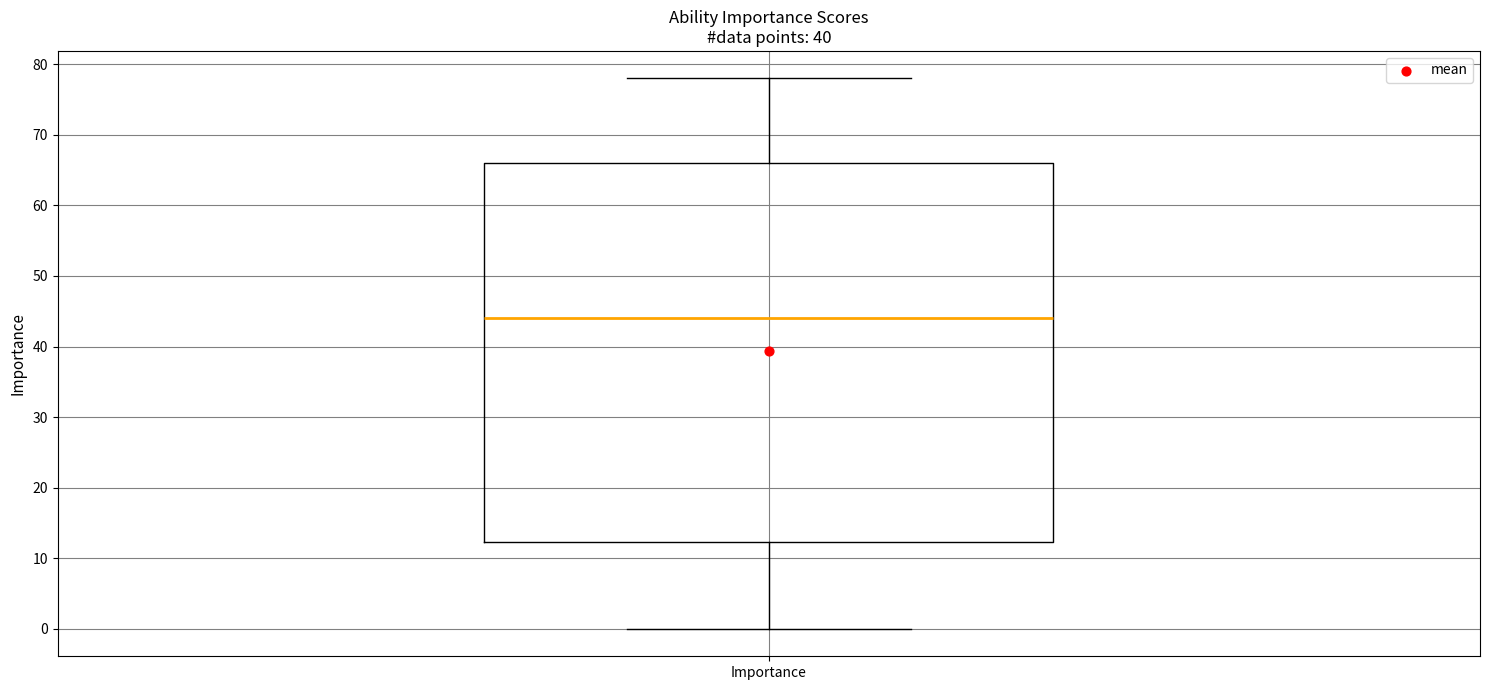

Read this box plot against the y-axis: the position of the median line, the range covered by the box, and the ends of both whiskers. The values are not printed on the chart, so give them approximately, as read against the axis.

median 44, box 12 to 66, whiskers 0 to 78